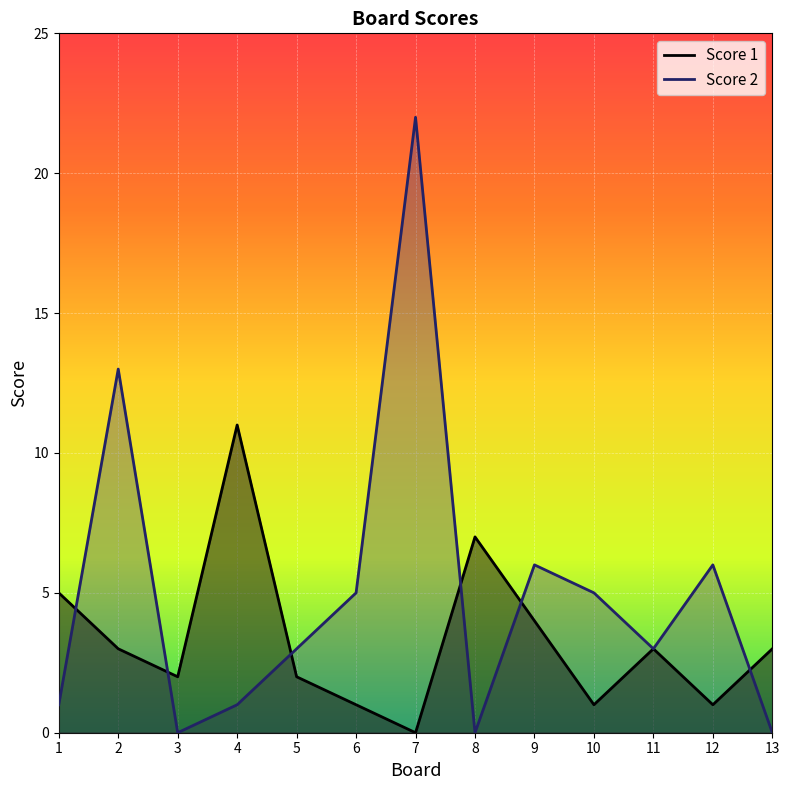

How many values in the Score 2 series exceed 3?

6